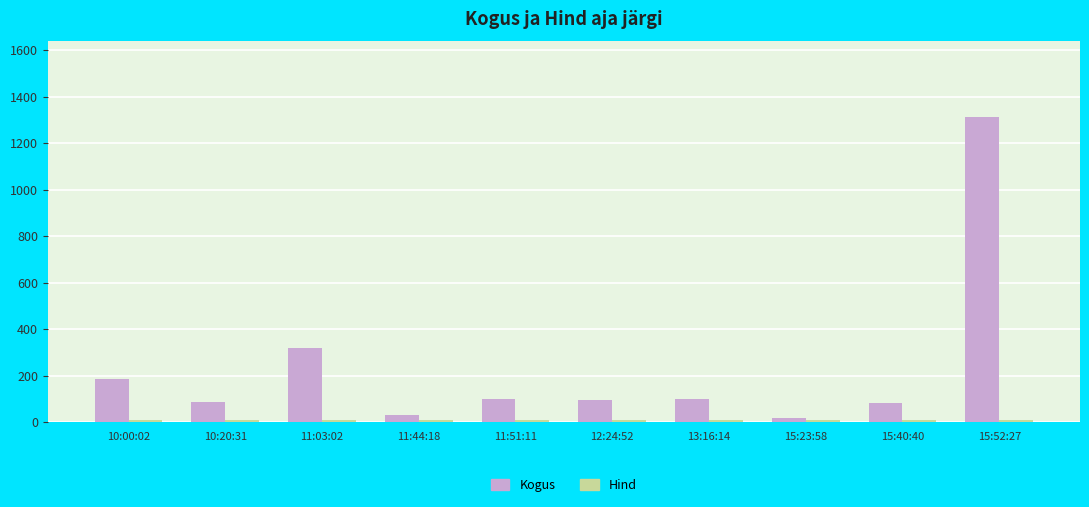

What is the difference between the Kogus values at 15:40:40 and 15:52:27?

1230.0